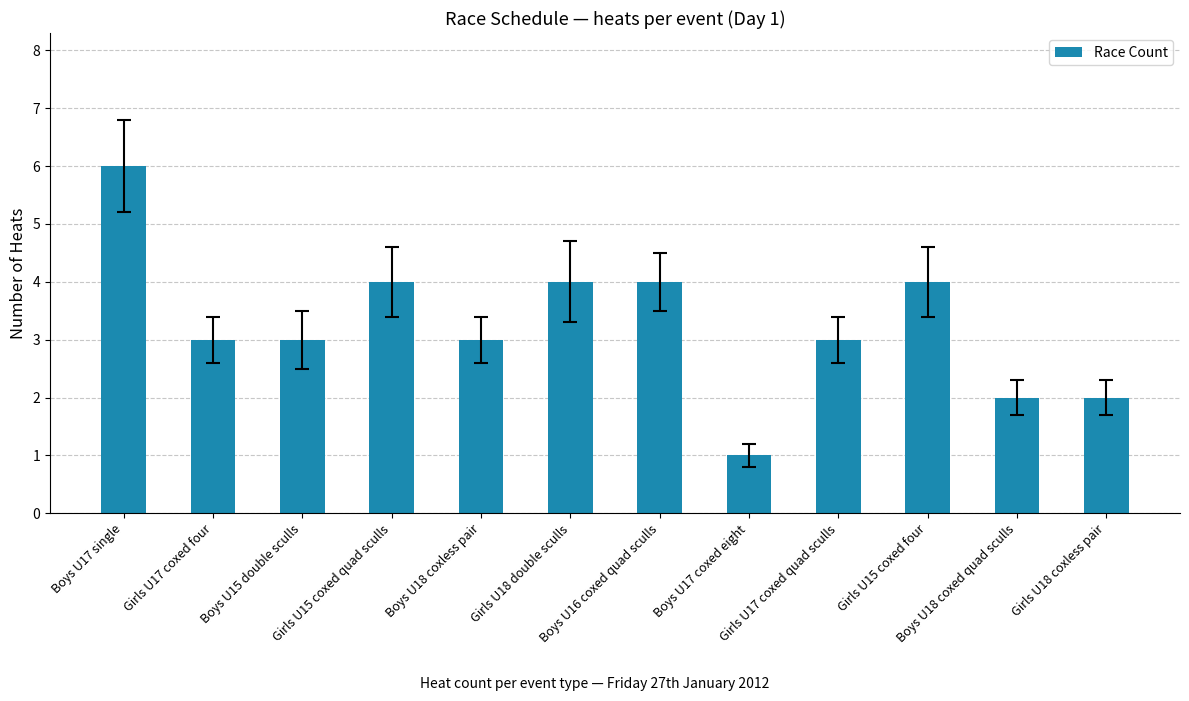

What is the smallest value displayed?

1